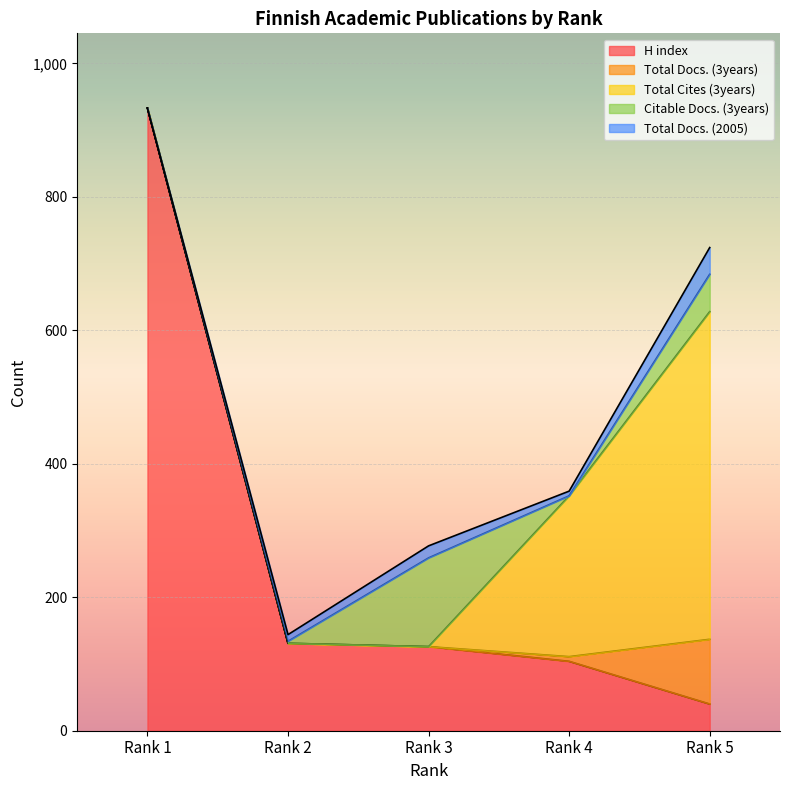

What is the difference between the second highest and minimum values in the Total Docs. (2005) series?

18